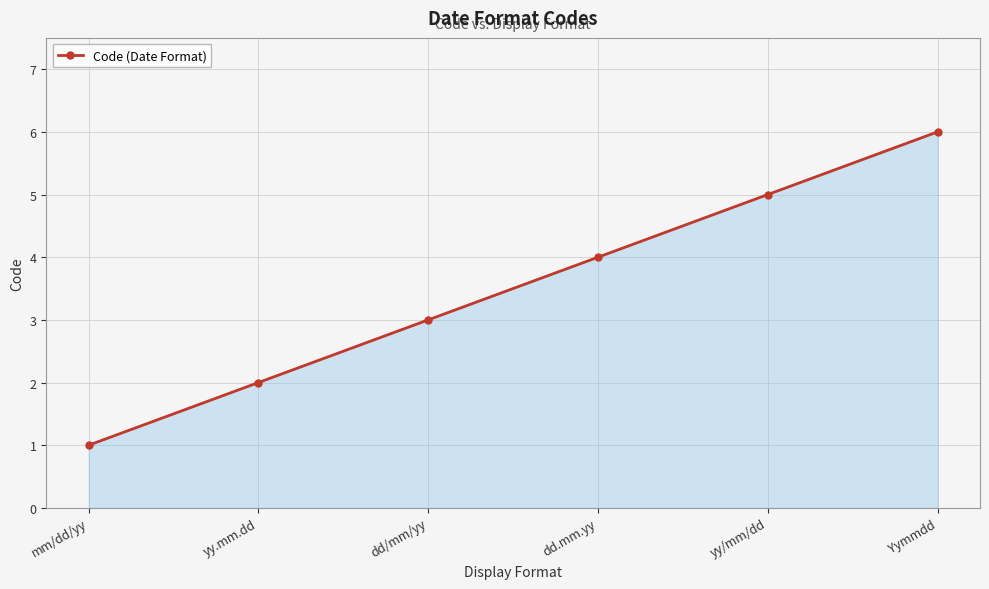

Rank the categories by value from highest to lowest.

Yymmdd, yy/mm/dd, dd.mm.yy, dd/mm/yy, yy.mm.dd, mm/dd/yy